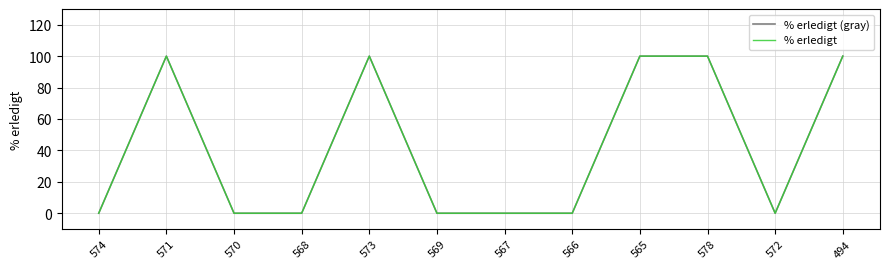

Is this an area chart (filled region under the line)?

No